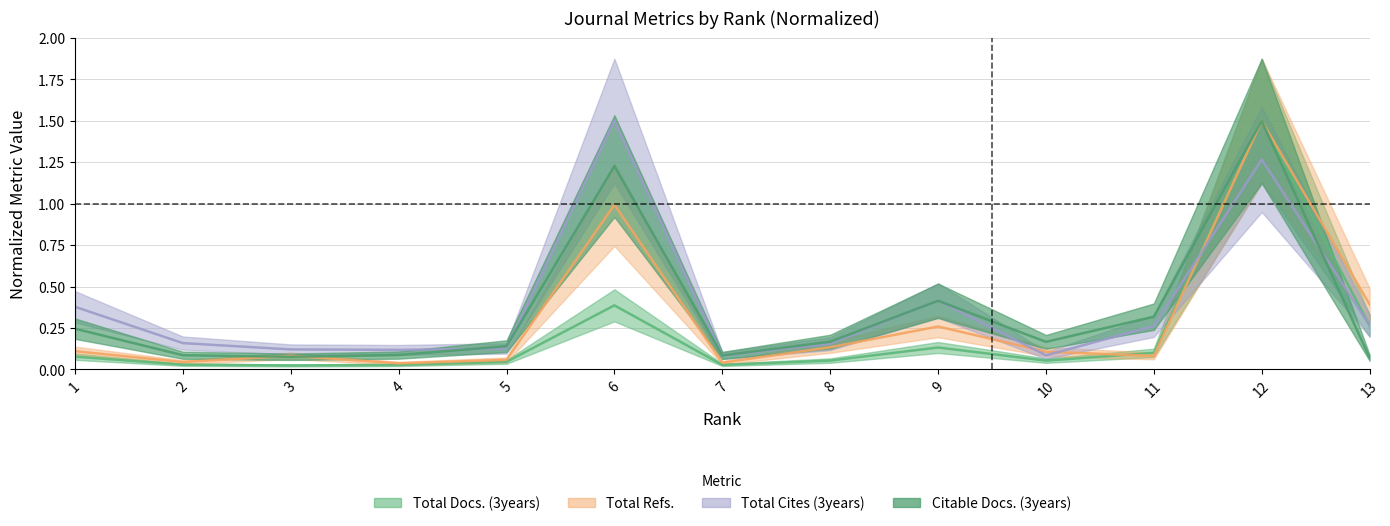

How many interior local peaks does the Total Cites (3years) series have?

3